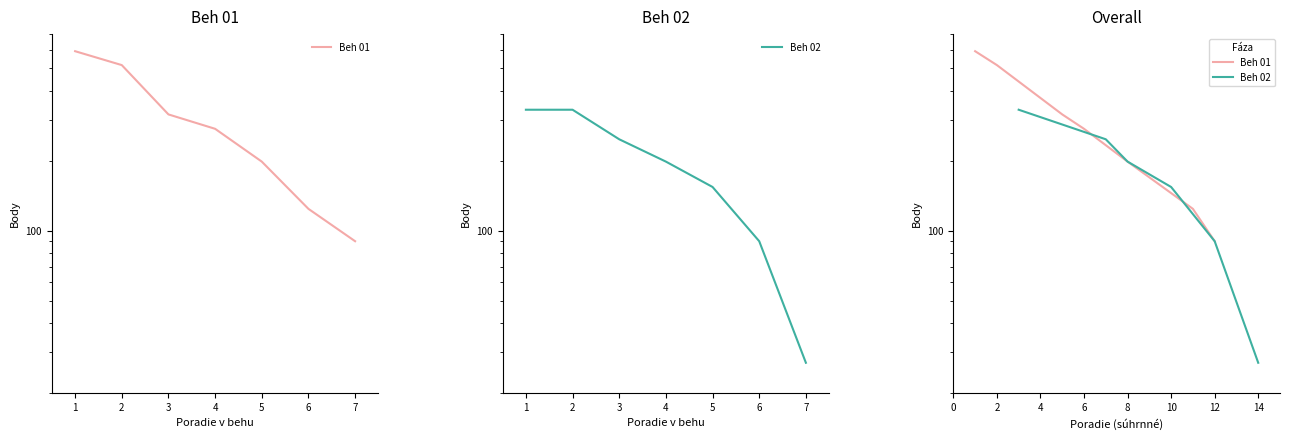

True or false: Beh 01 and Beh 02 cross at least once.

False